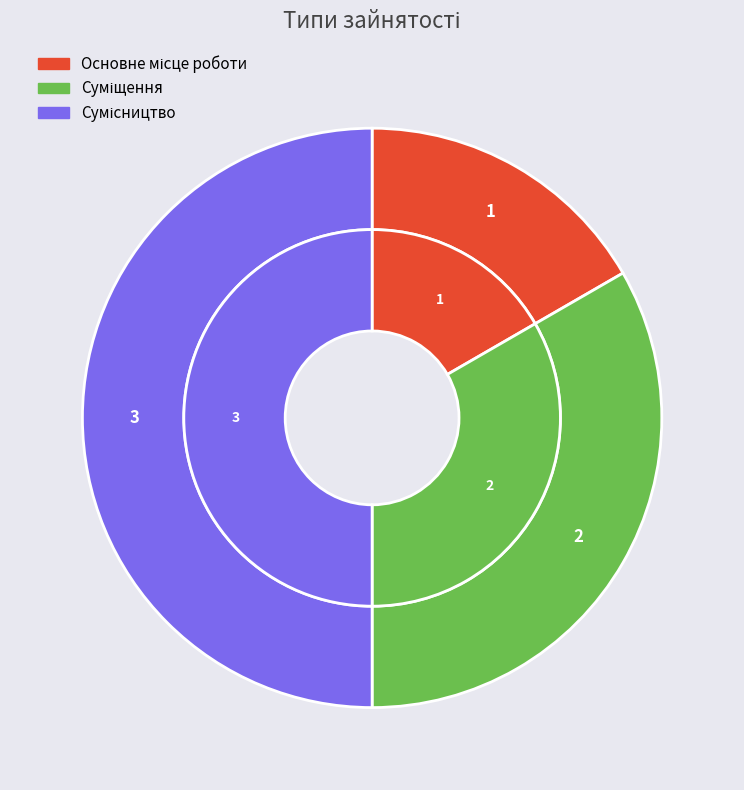

What percentage is the Суміщення slice, to the nearest percent?

33%